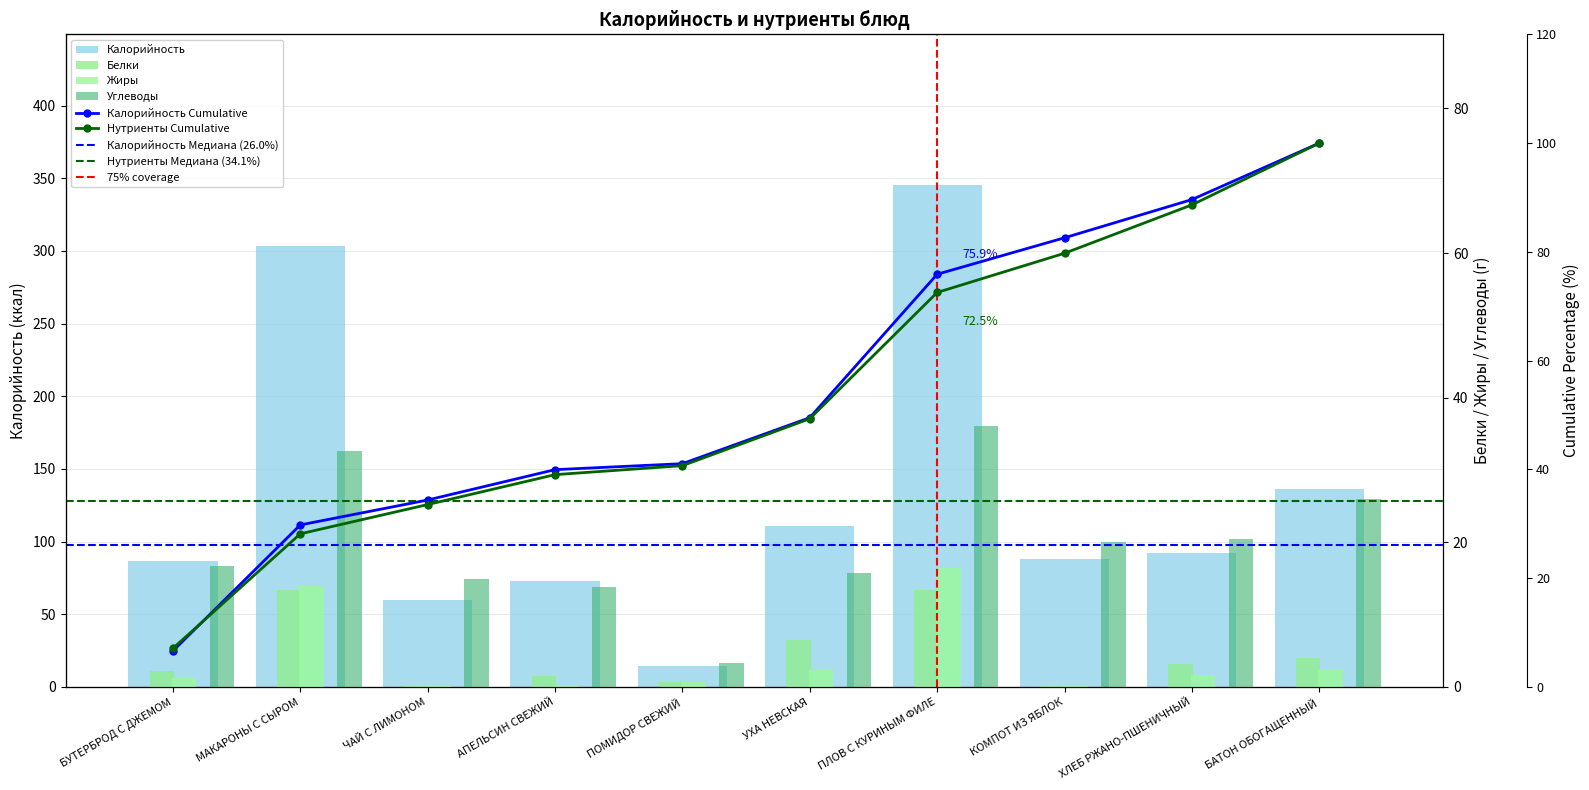

Which series has the largest total across all categories?

Калорийность